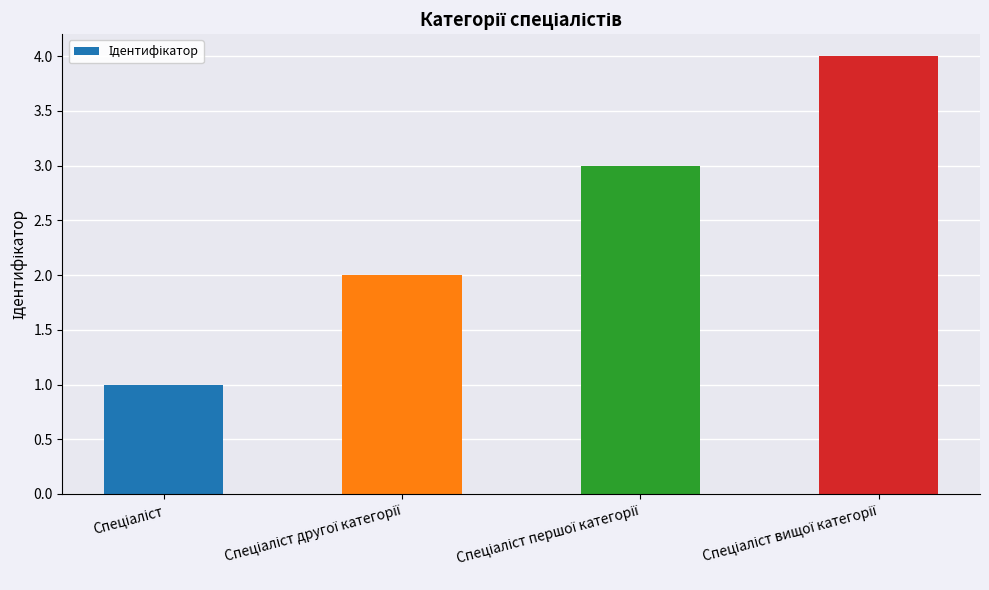

Does the chart contain stacked bars?

No